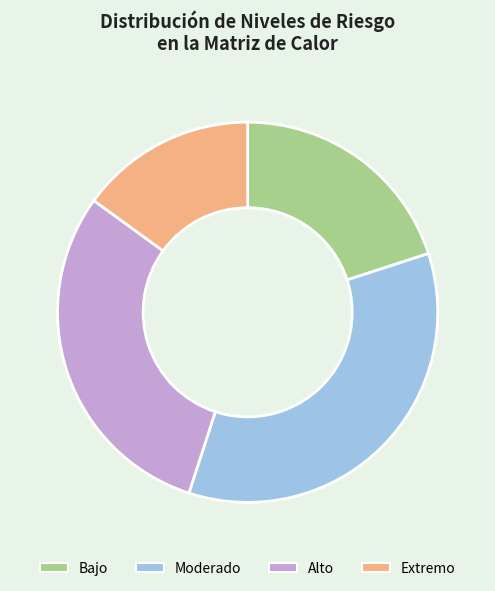

What is the smallest slice in the pie chart?

Extremo